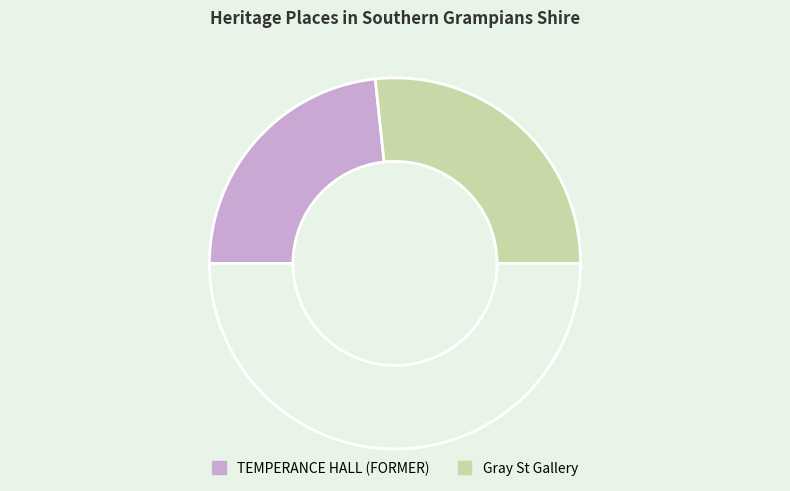

Count the number of slices in the pie.

3